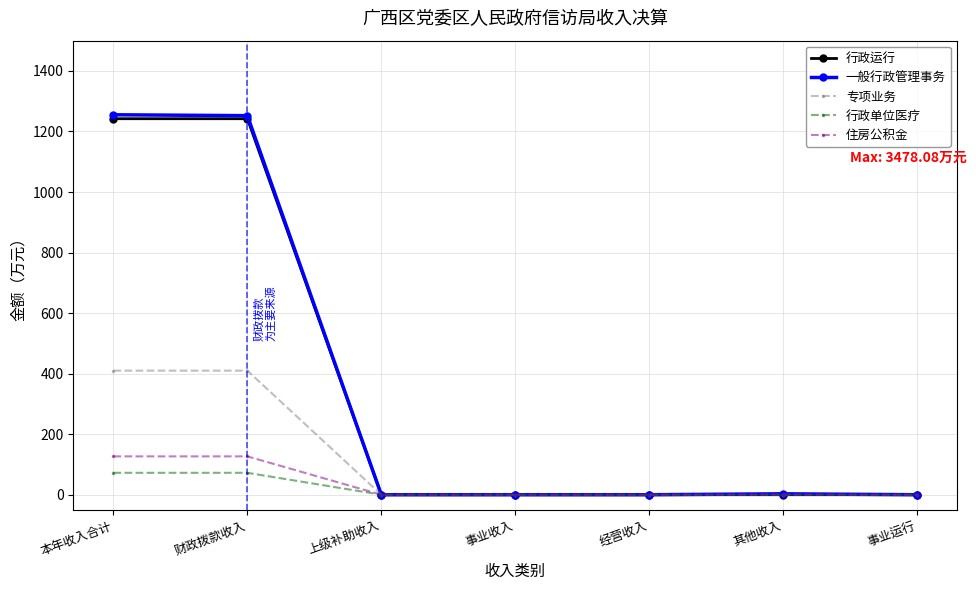

What is the label of the 1st point from the right?

事业运行